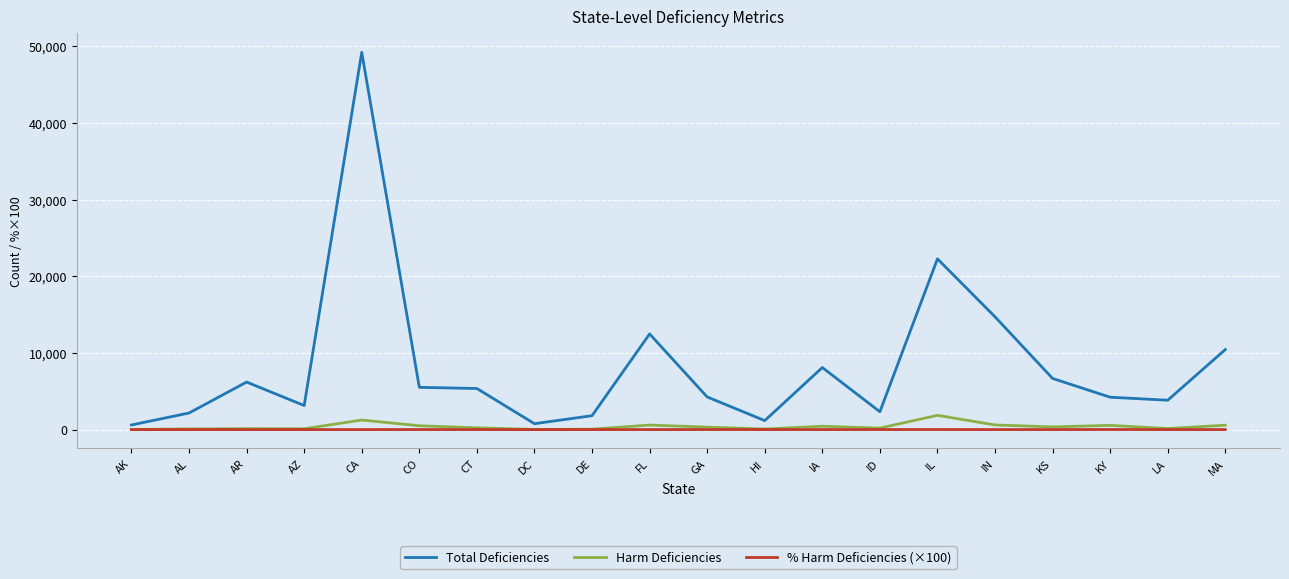

Is it true that Harm Deficiencies equals 573.0 at MA?

True